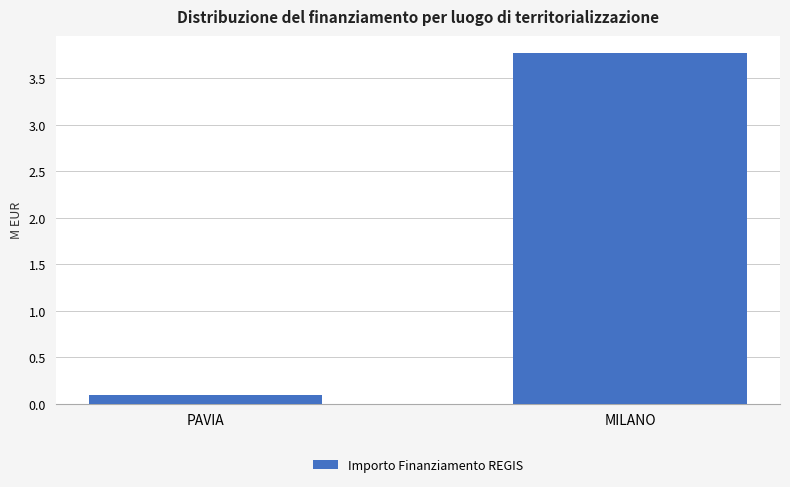

Is it true that the value at PAVIA is 0.1?

True